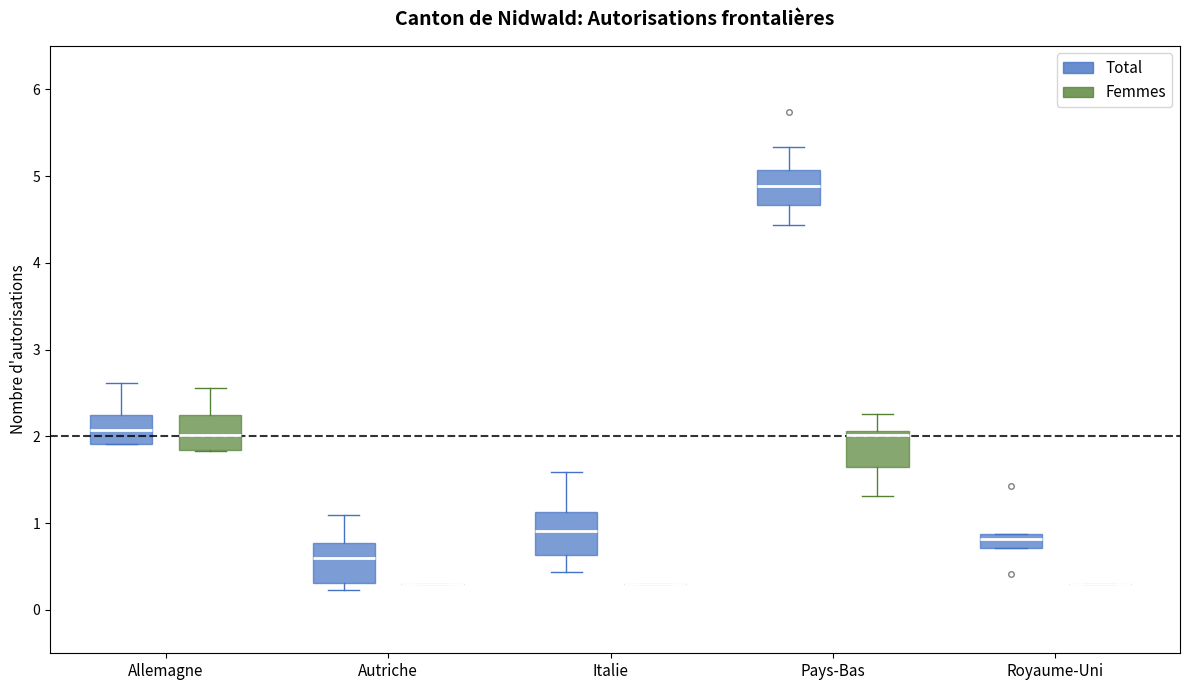

Reading left to right, transcribe this box plot: for each box, give where its median line is, the range the box spans, and where its two whiskers end, as read against the y-axis. The values are not printed on the chart, so give them approximately, as read against the axis.

Allemagne (Total): median 2.1, box 1.9 to 2.2, whiskers 1.9 to 2.6
Allemagne (Femmes): median 2.0, box 1.8 to 2.2, whiskers 1.8 to 2.6
Autriche (Total): median 0.6, box 0.3 to 0.8, whiskers 0.2 to 1.1
Autriche (Femmes): box collapsed to a line at 0.3, whiskers 0.3 to 0.3
Italie (Total): median 0.9, box 0.6 to 1.1, whiskers 0.4 to 1.6
Italie (Femmes): box collapsed to a line at 0.3, whiskers 0.3 to 0.3
Pays-Bas (Total): median 4.9, box 4.7 to 5.1, whiskers 4.4 to 5.3
Pays-Bas (Femmes): median 2.0, box 1.6 to 2.1, whiskers 1.3 to 2.3
Royaume-Uni (Total): median 0.8, box 0.7 to 0.9, whiskers 0.7 to 0.9
Royaume-Uni (Femmes): box collapsed to a line at 0.3, whiskers 0.3 to 0.3